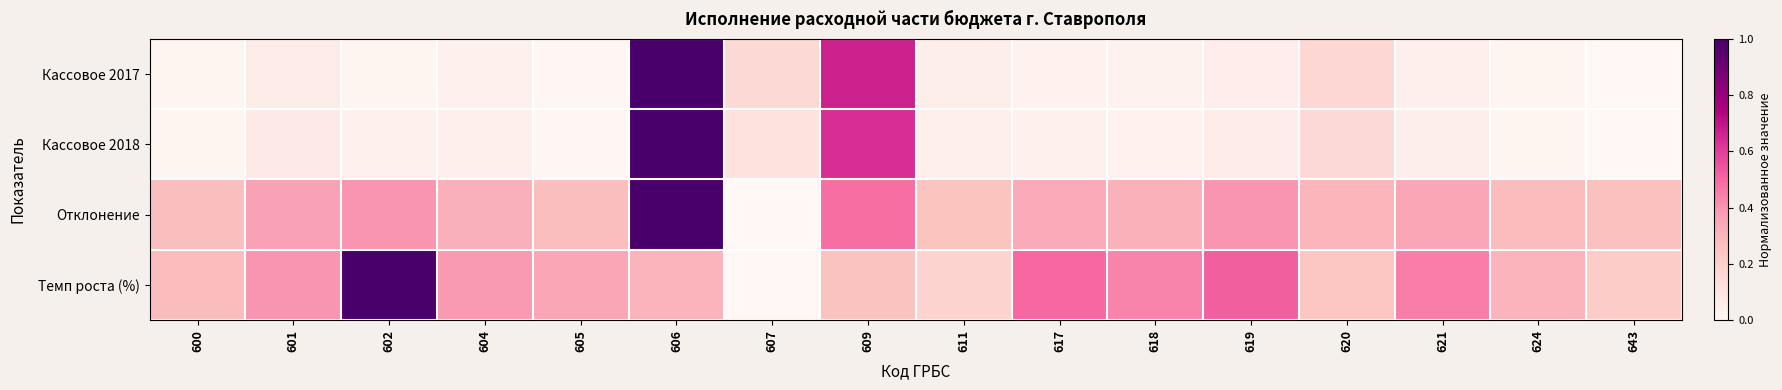

Reading left to right, transcribe all the data shown in this chart.

Кассовое 2017: 600=0.0	601=0.1	602=0.0	604=0.0	605=0.0	606=1.0	607=0.2	609=0.7	611=0.0	617=0.0	618=0.0	619=0.1	620=0.2	621=0.0	624=0.0	643=0.0
Кассовое 2018: 600=0.0	601=0.1	602=0.0	604=0.0	605=0.0	606=1.0	607=0.1	609=0.6	611=0.0	617=0.0	618=0.0	619=0.1	620=0.2	621=0.0	624=0.0	643=0.0
Отклонение: 600=0.3	601=0.4	602=0.4	604=0.3	605=0.3	606=1.0	607=0.0	609=0.5	611=0.3	617=0.3	618=0.3	619=0.4	620=0.3	621=0.3	624=0.3	643=0.3
Темп роста (%): 600=0.3	601=0.4	602=1.0	604=0.4	605=0.3	606=0.3	607=0.0	609=0.3	611=0.2	617=0.5	618=0.4	619=0.5	620=0.2	621=0.5	624=0.3	643=0.2